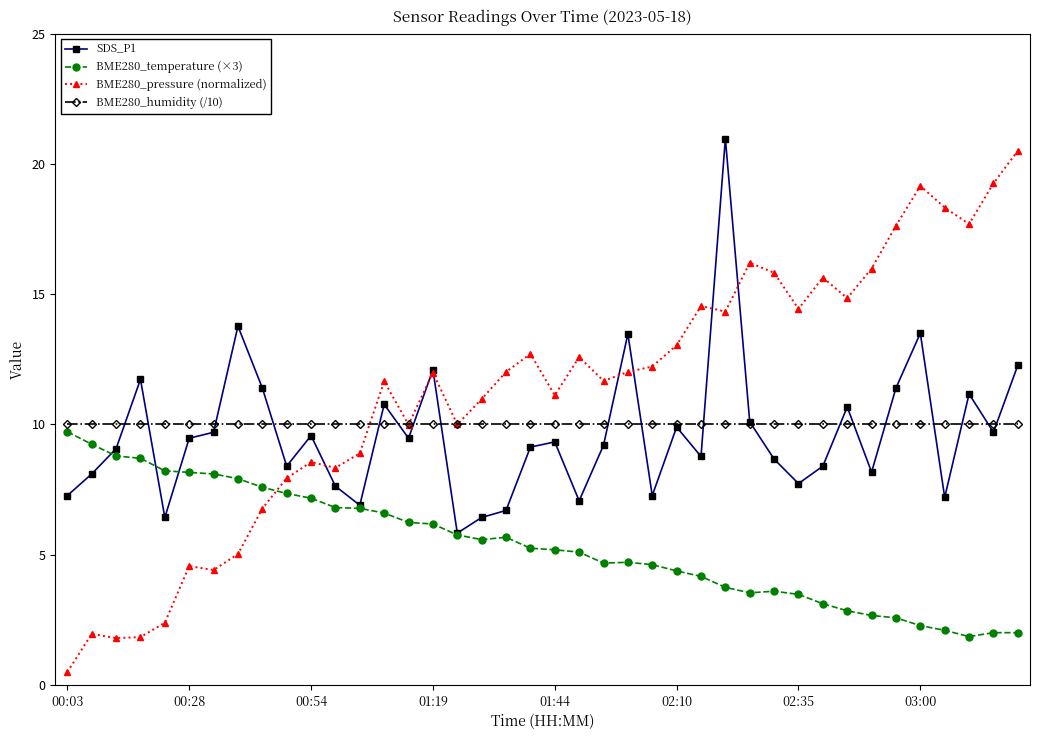

Which series has the largest range (max minus min)?

BME280_pressure (normalized)